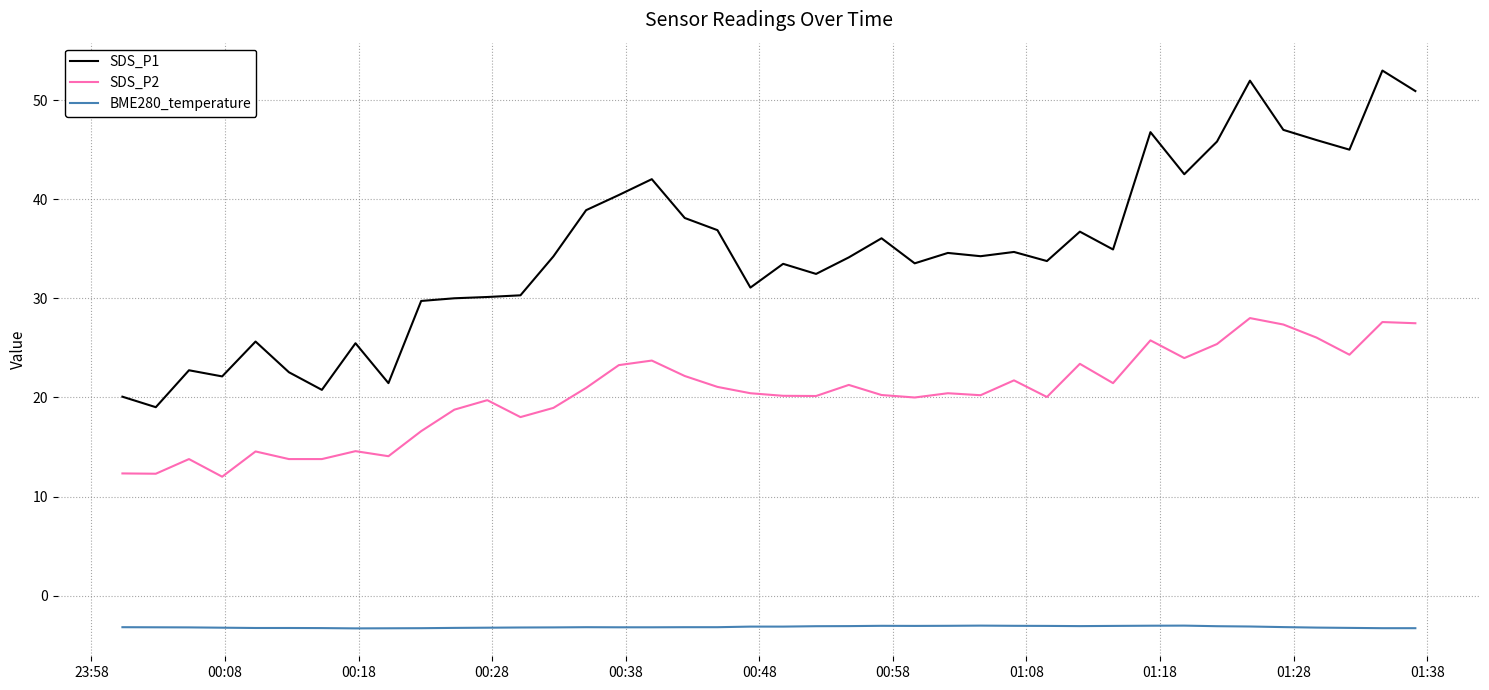

Which series has the largest total across all categories?

SDS_P1